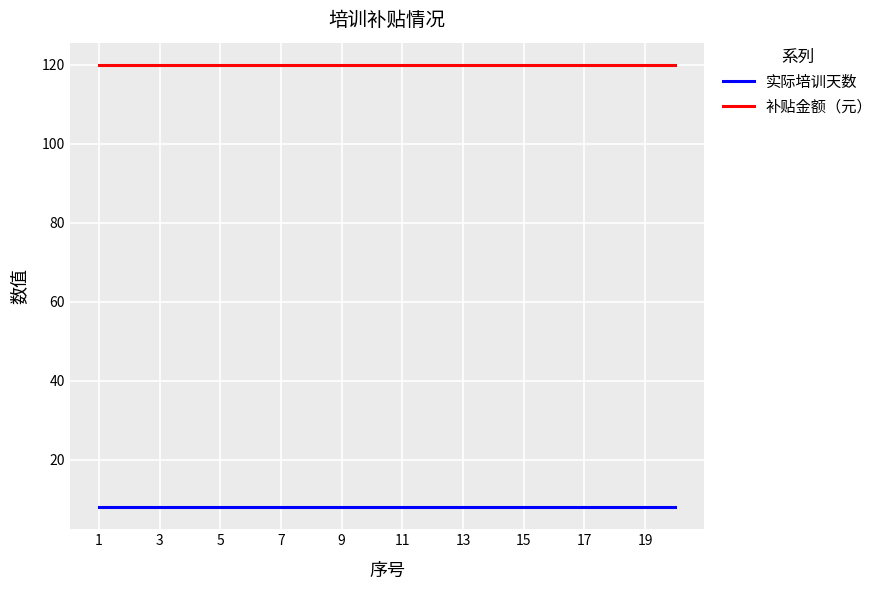

What is the greatest value displayed?

120